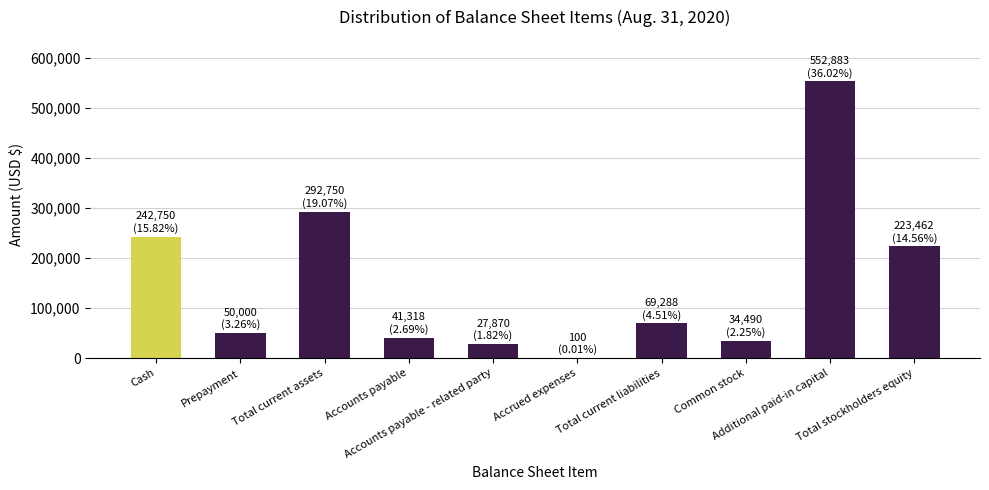

What is the sum of all values?

1534911